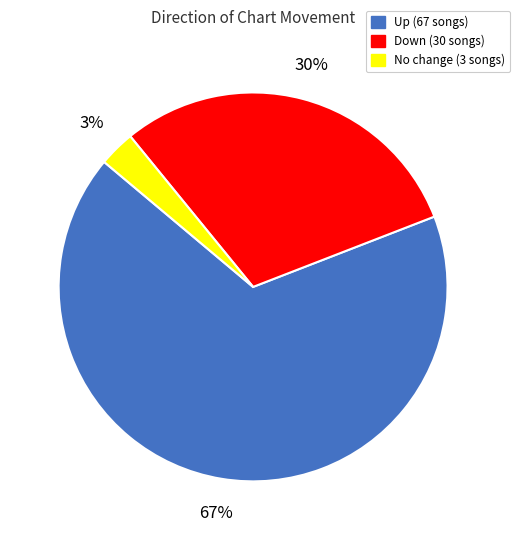

To the nearest percent, what is the difference between the largest and smallest slice percentages?

64%